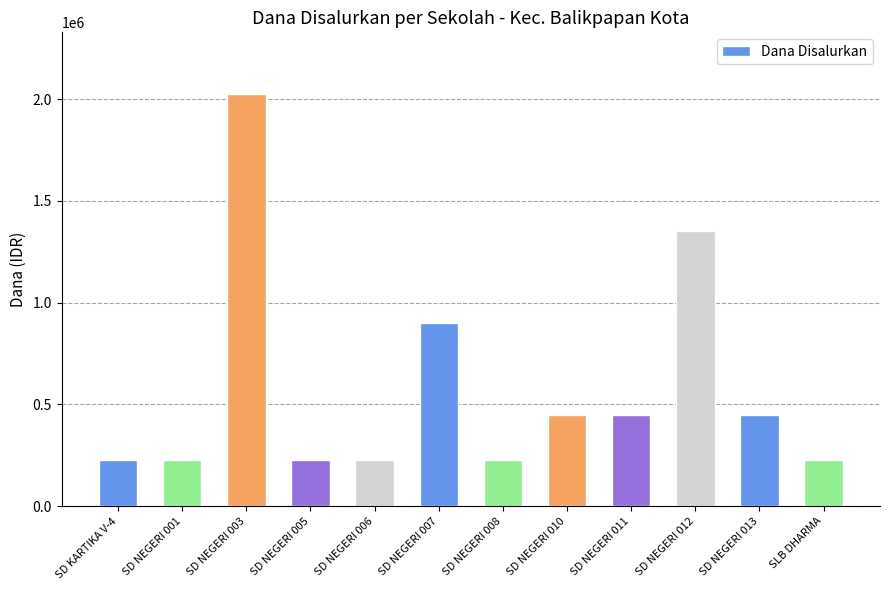

How many values are below 450000?

6